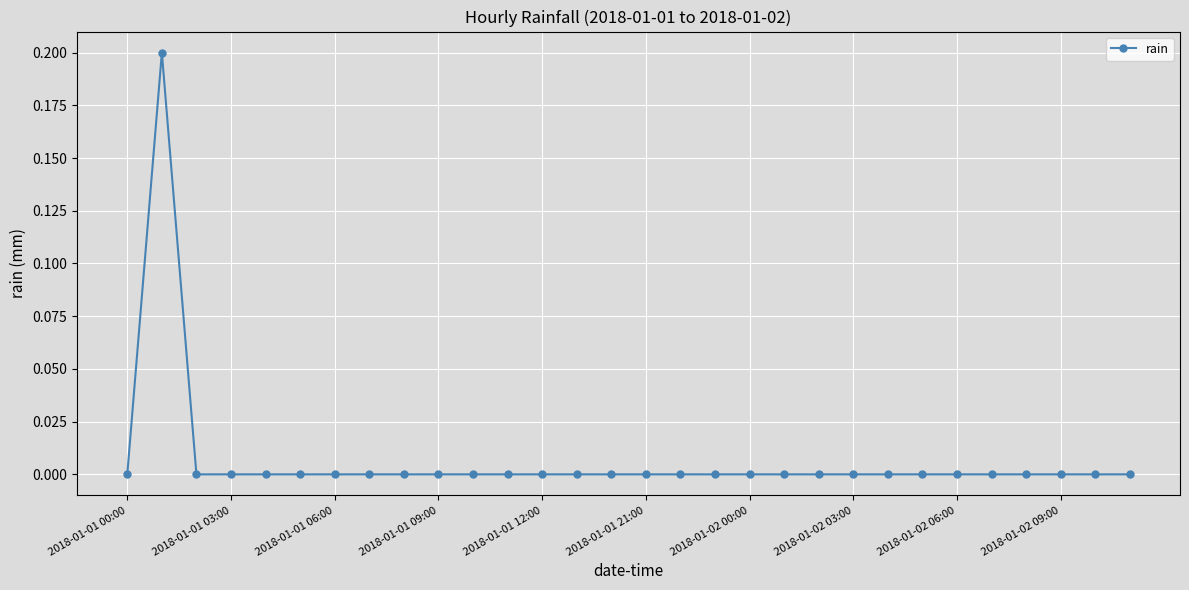

True or false: the data has more than 0 interior local peaks.

True